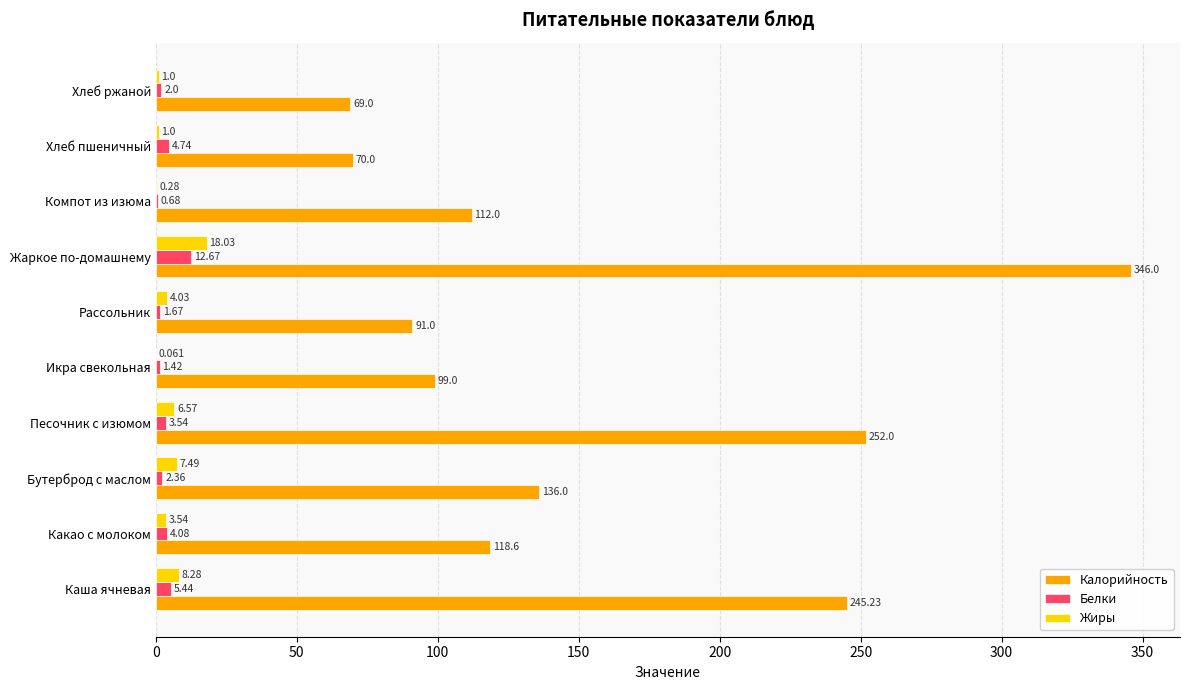

Which label corresponds to the largest value in the chart?

Жаркое по-домашнему